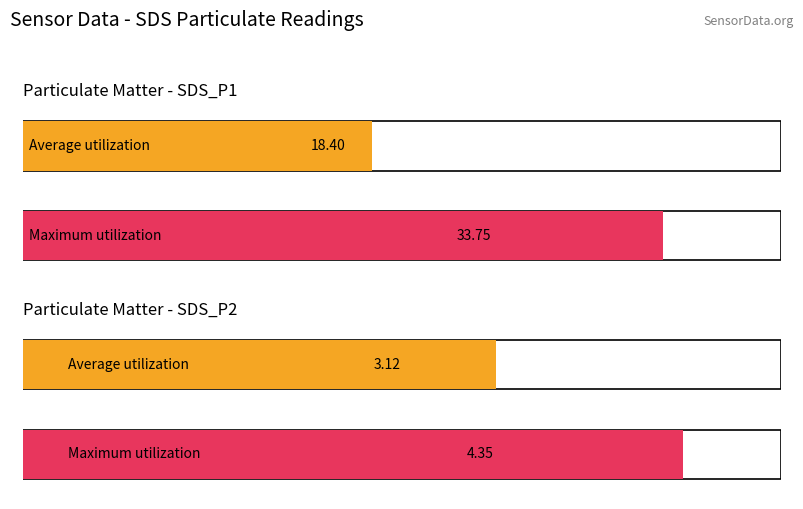

Does the chart contain any negative values?

No